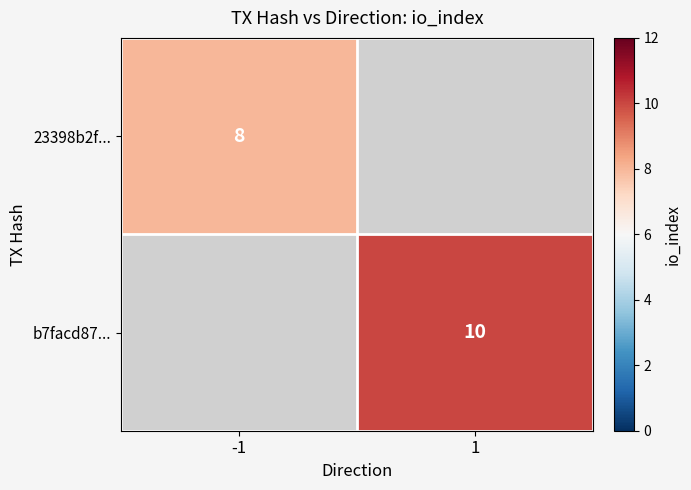

The b7facd87... series shows 17 at 1. True or false?

False